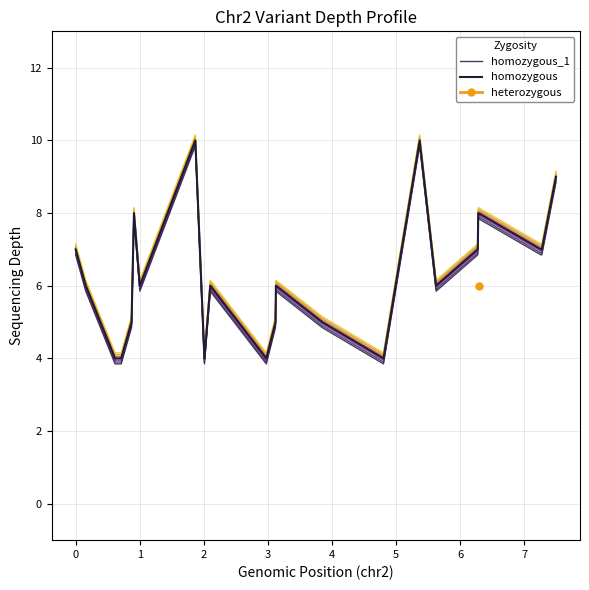

How many lines are shown in the chart?

2